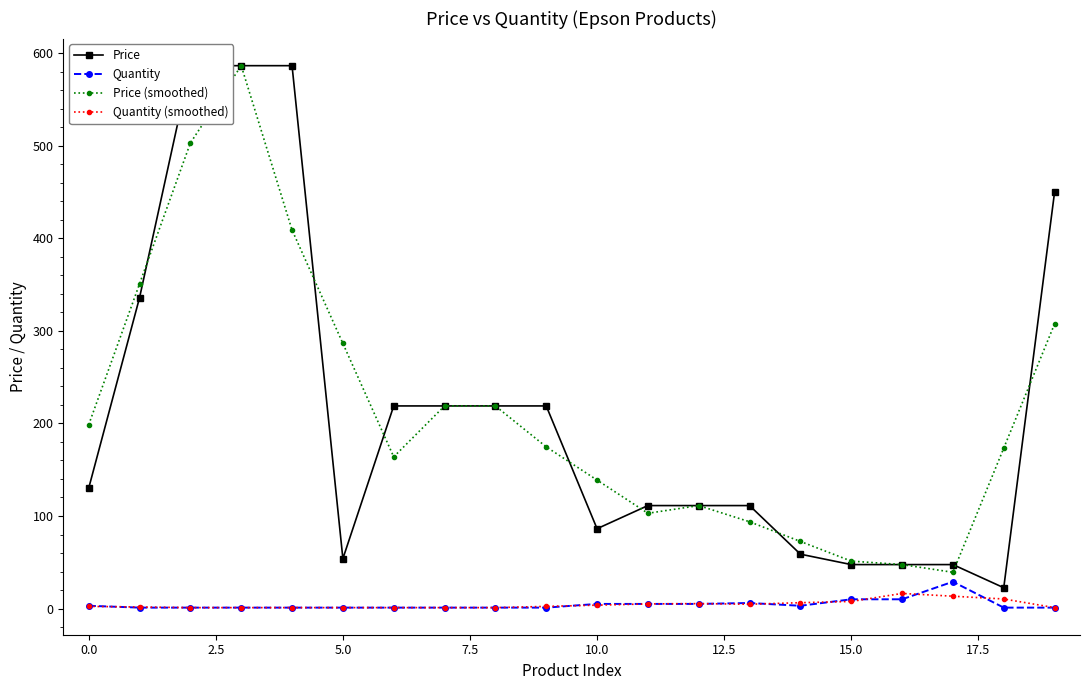

What is the approximate value of Quantity at 17?

29.0